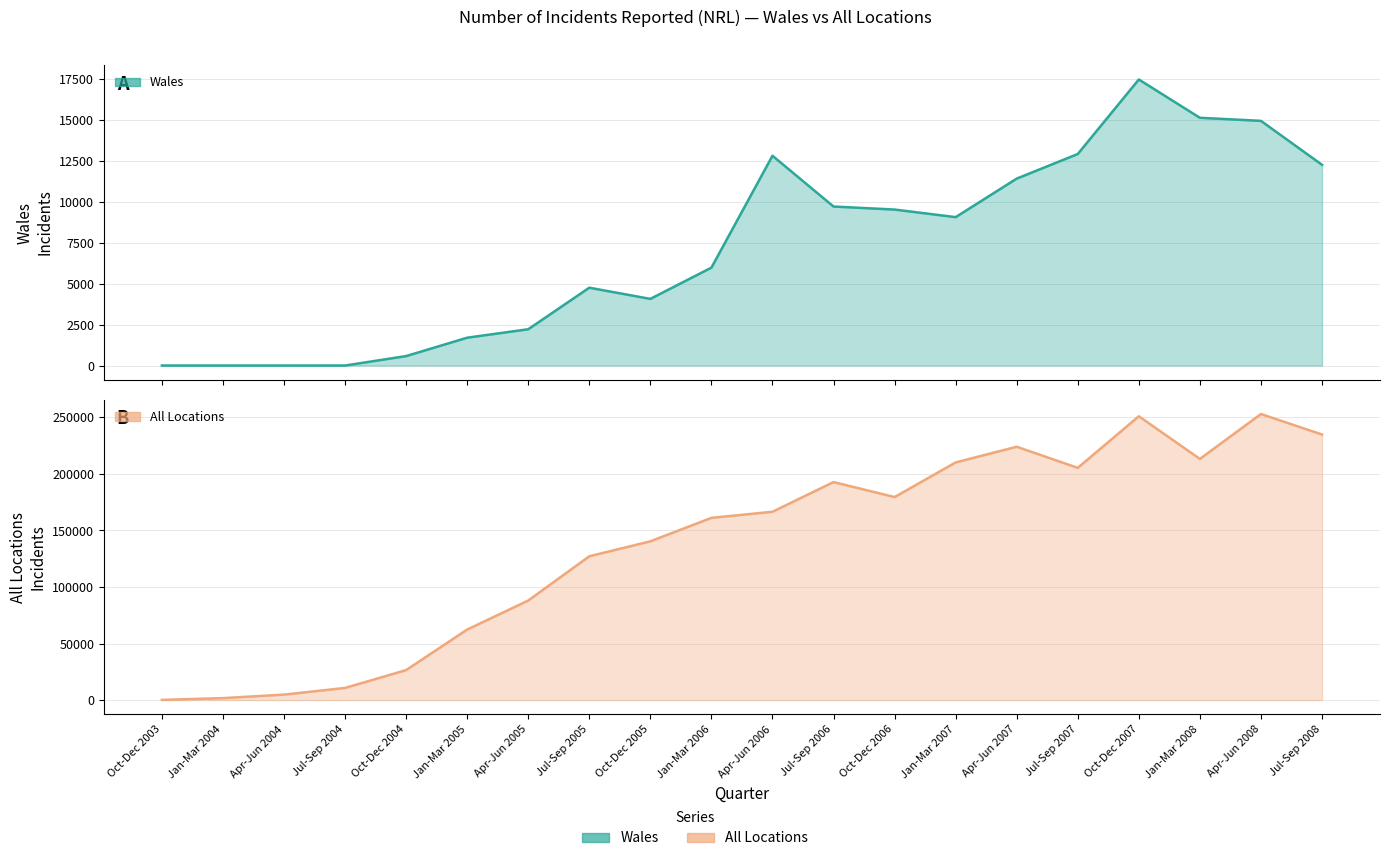

What position from the left is Jan-Mar 2008?

18